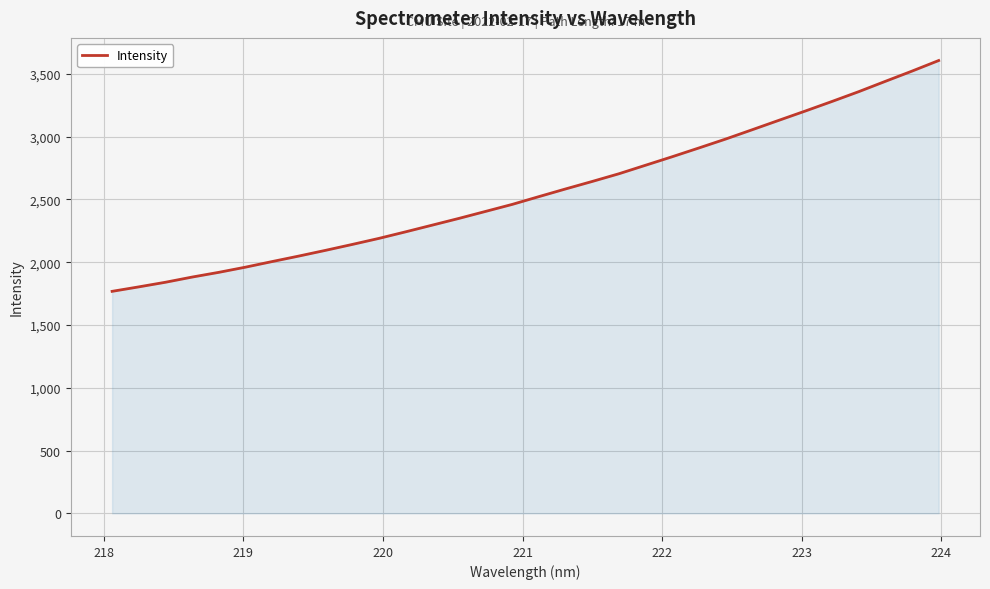

What is the greatest value displayed?

3607.0